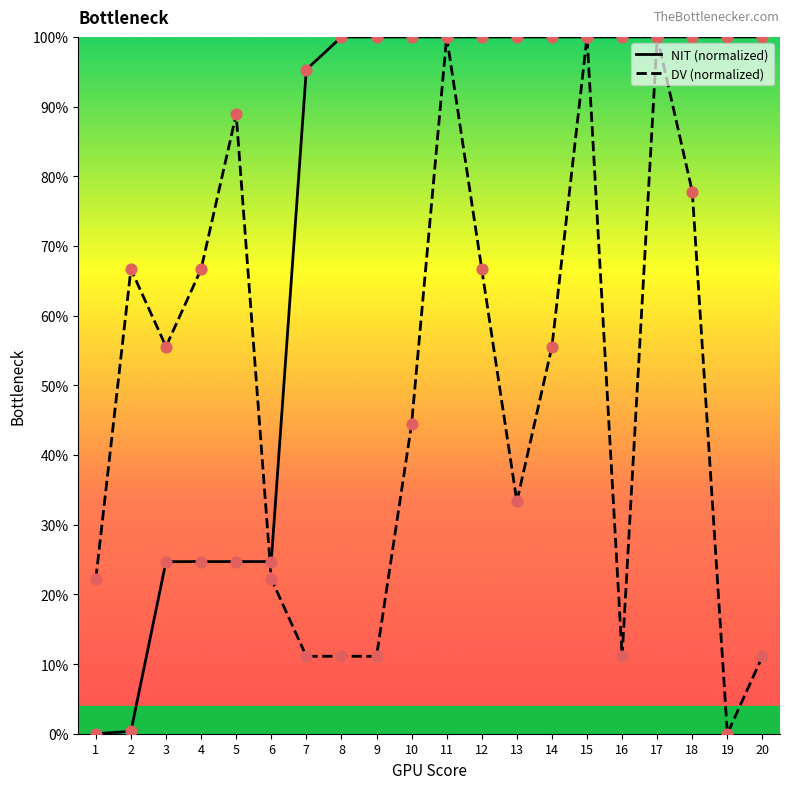

Which series has the largest total across all categories?

NIT (normalized)